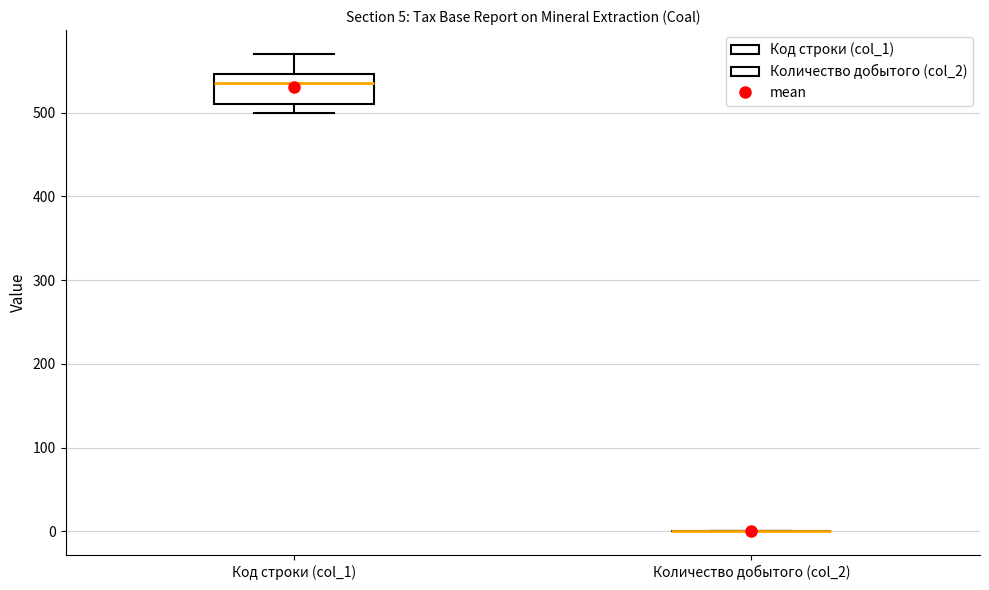

Comparing the boxes themselves (not the whiskers), which one is the tallest?

Код строки (col_1)